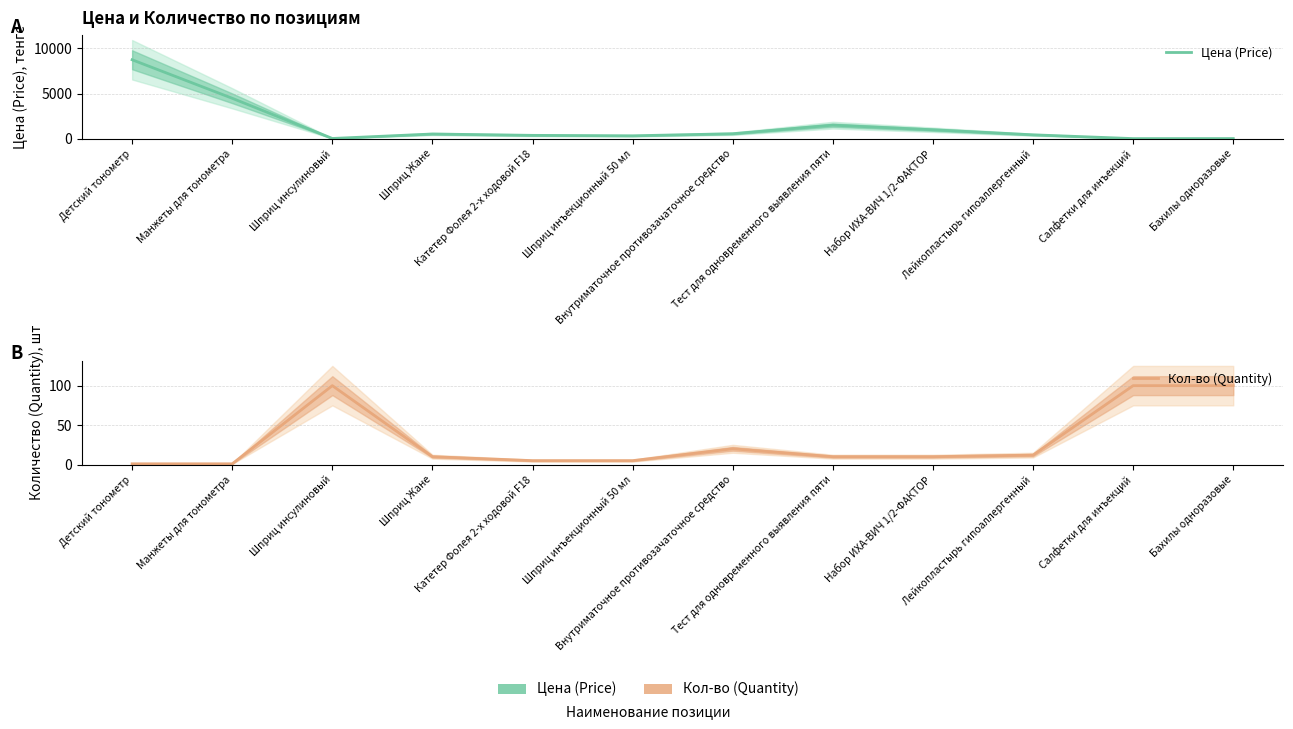

Rank the series by their maximum value, from highest to lowest.

Цена (Price), Кол-во (Quantity)